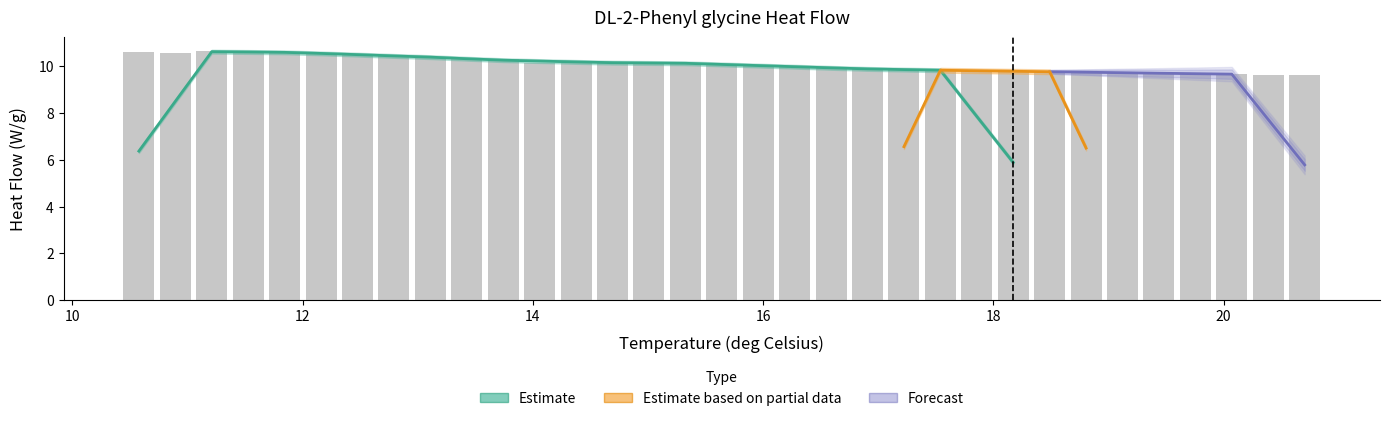

Are the bars horizontal?

No